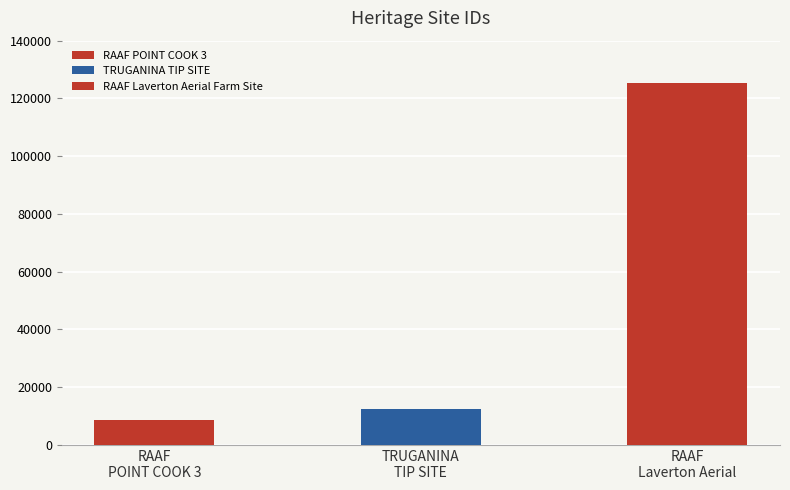

How many bars are there in total?

3